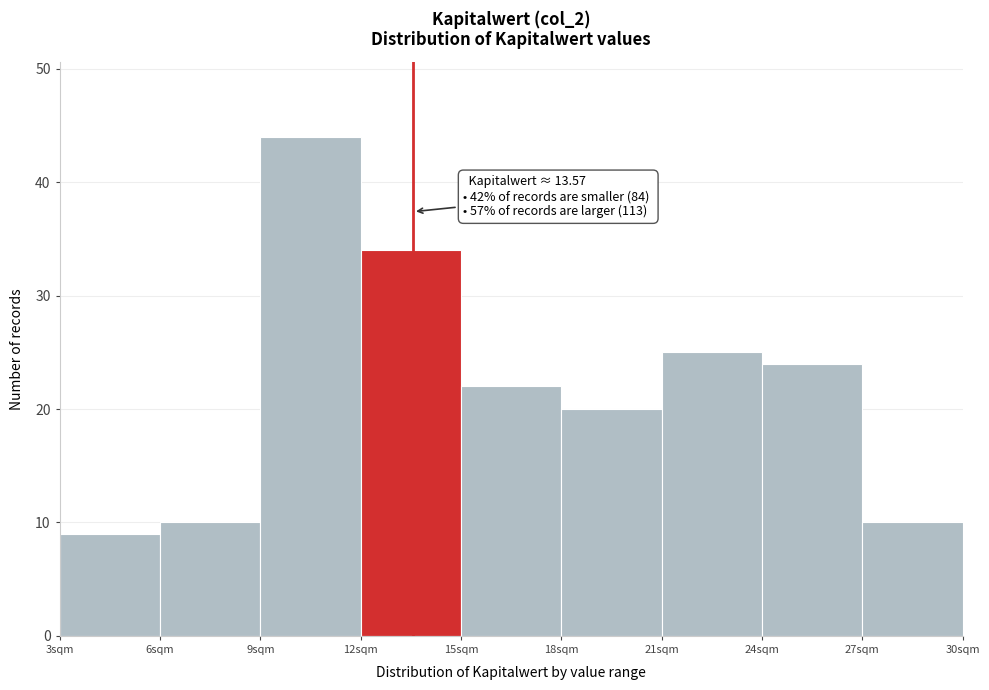

Which range on the x-axis has the tallest bar?

9 to 12